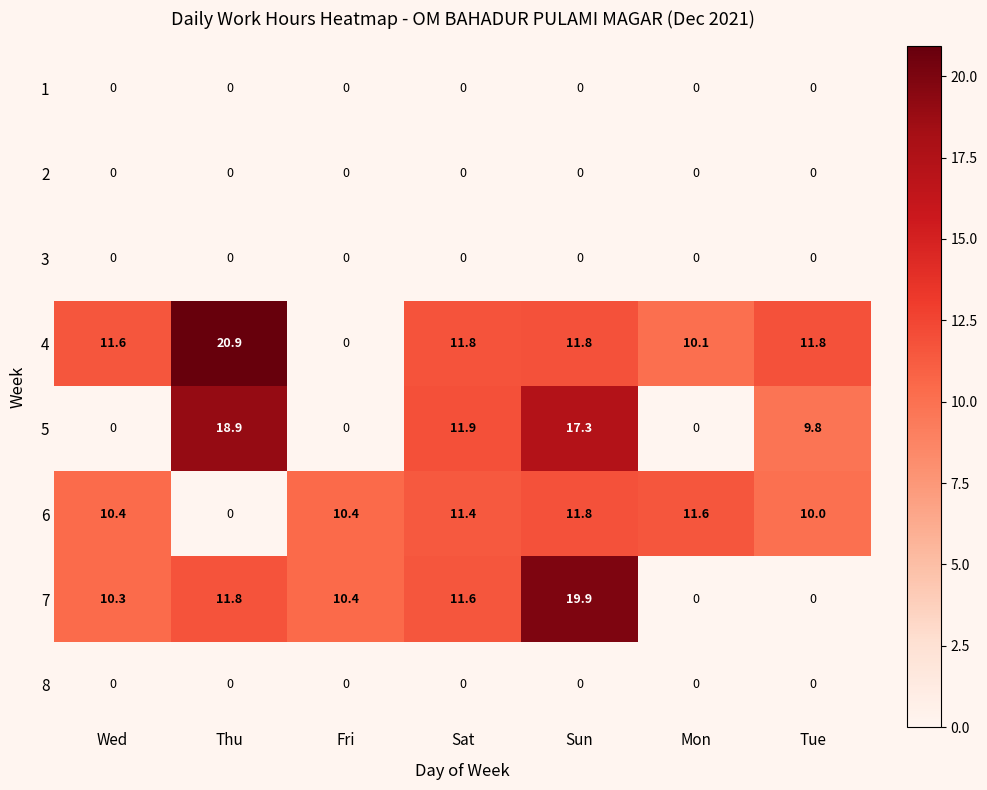

Which series has the largest total across all categories?

4